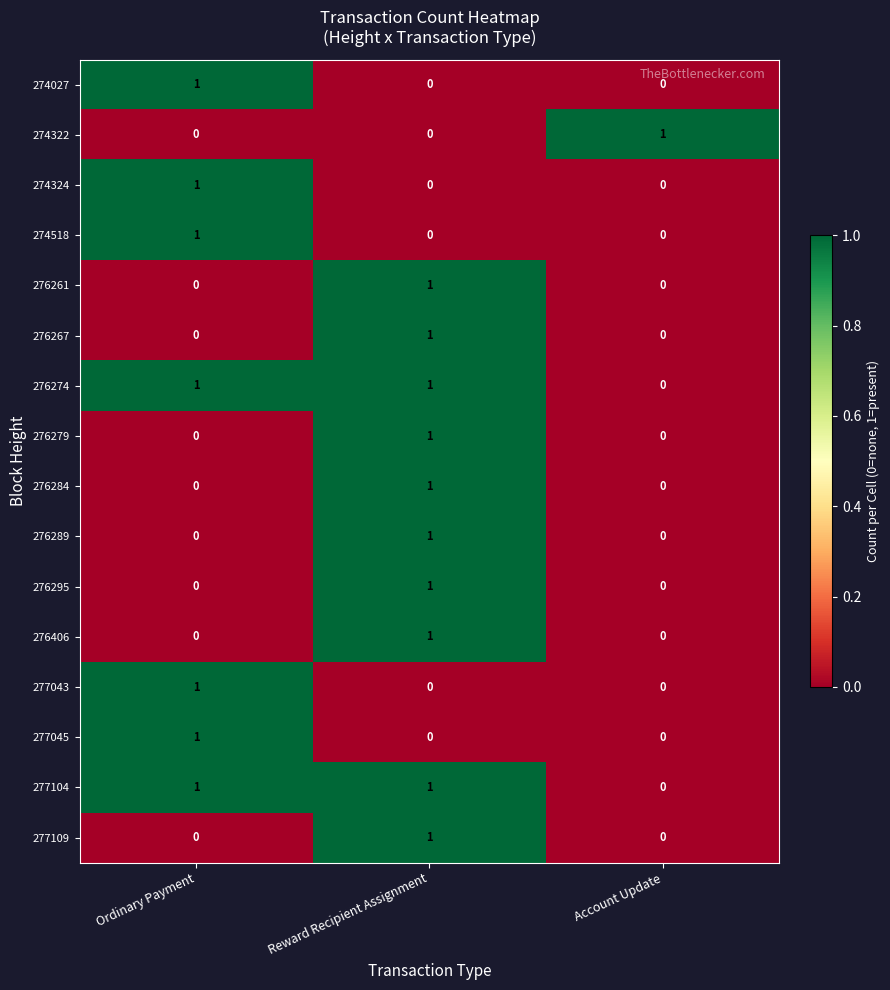

What is the total value across all series at Ordinary Payment?

7